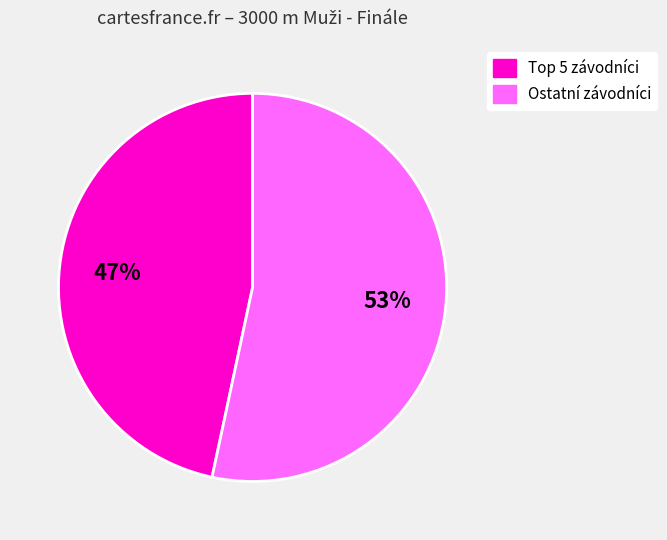

Is it true that Ostatní závodníci is 59% of the pie?

False